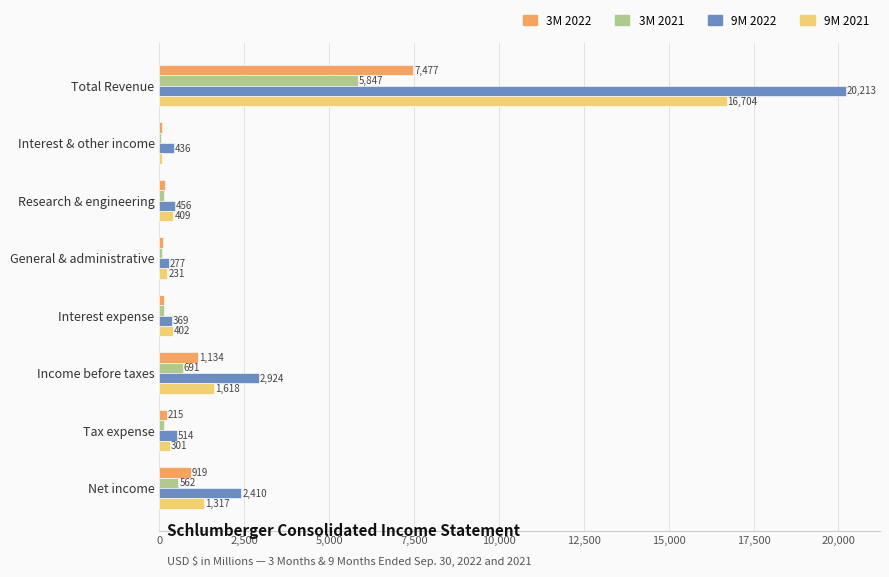

What is the sum of all 9M 2021 values?

21073